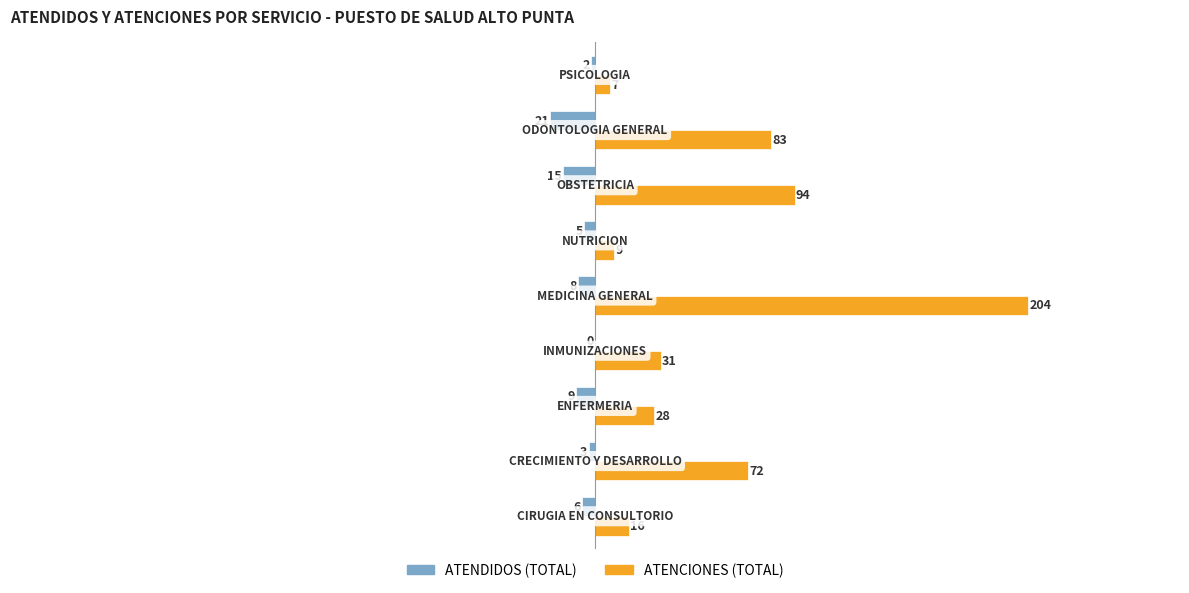

What is the maximum value shown in the chart?

204